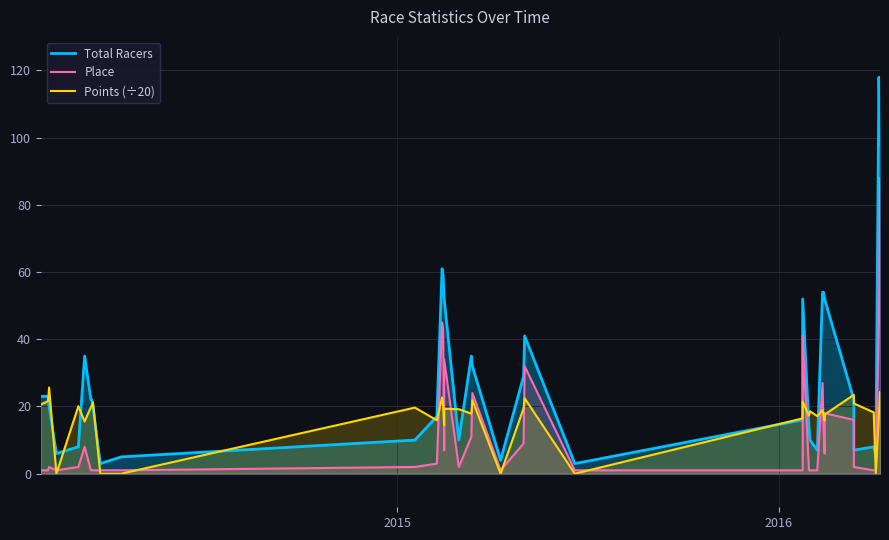

What is the value of the Points (÷20) point at the 12th from the left?

19.7